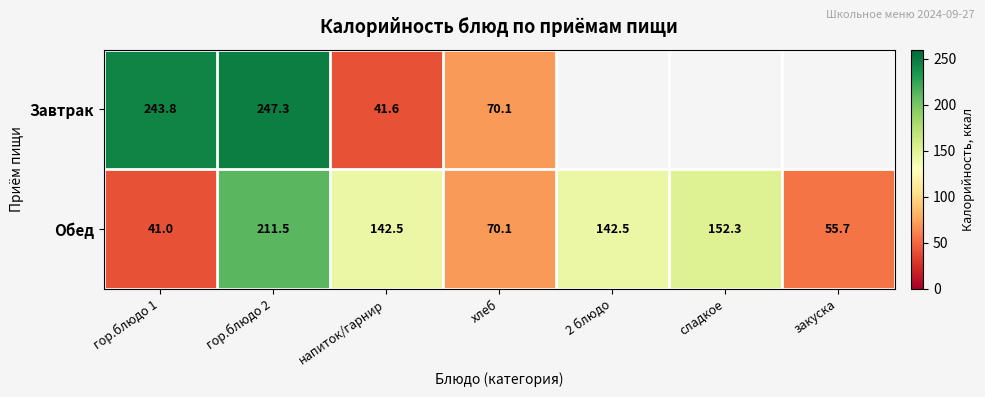

Is it true that Завтрак equals 243.8 at гор.блюдо 1?

True